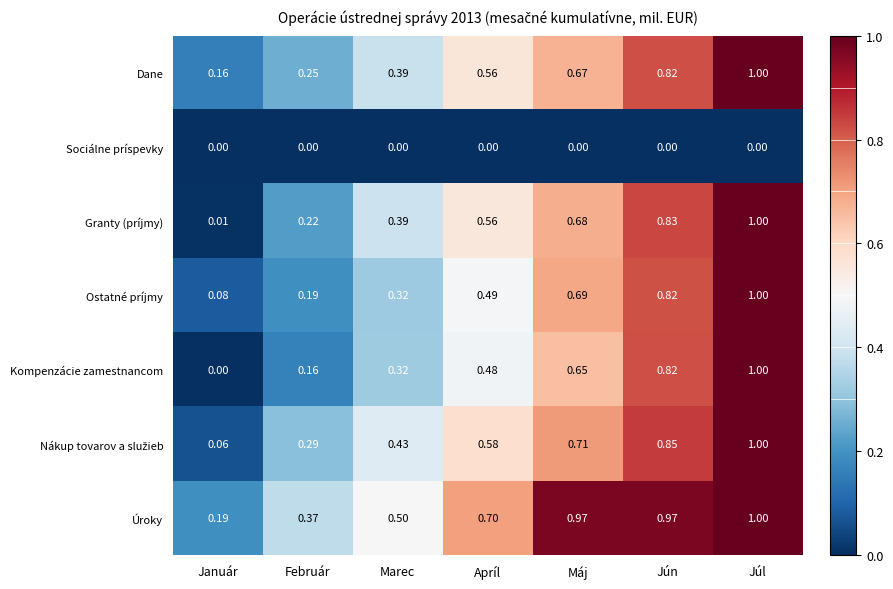

Between Máj and Júl, which series saw the biggest shift?

Kompenzácie zamestnancom